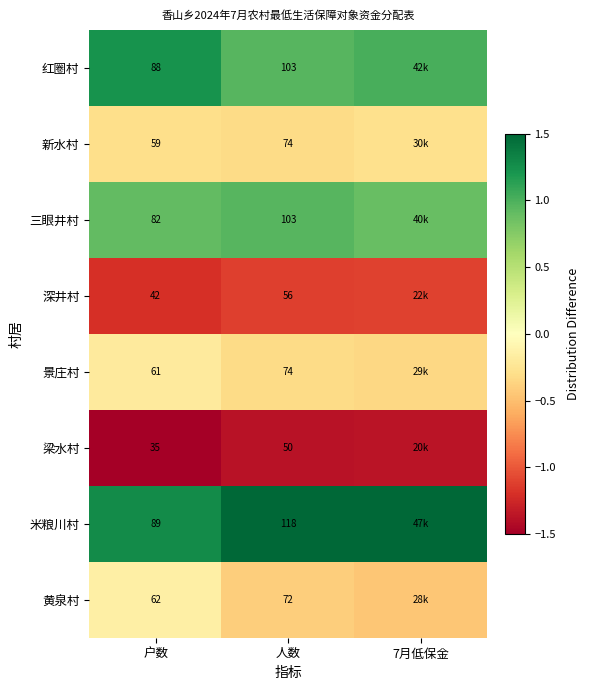

Which series changed the most between 户数 and 人数?

米粮川村